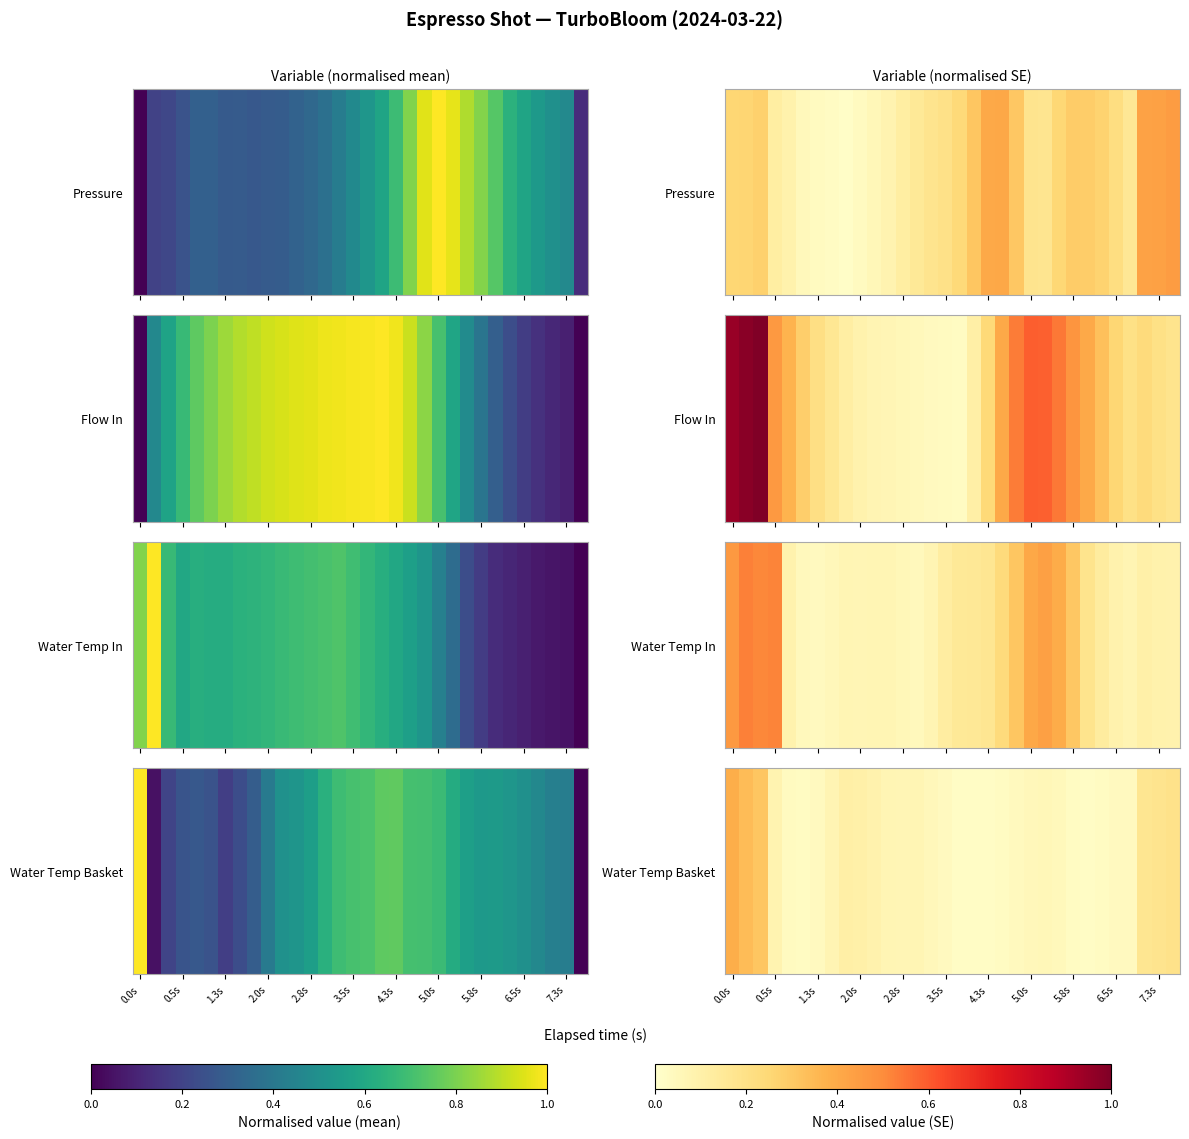

The value at 1.3s is 0.5. True or false?

False